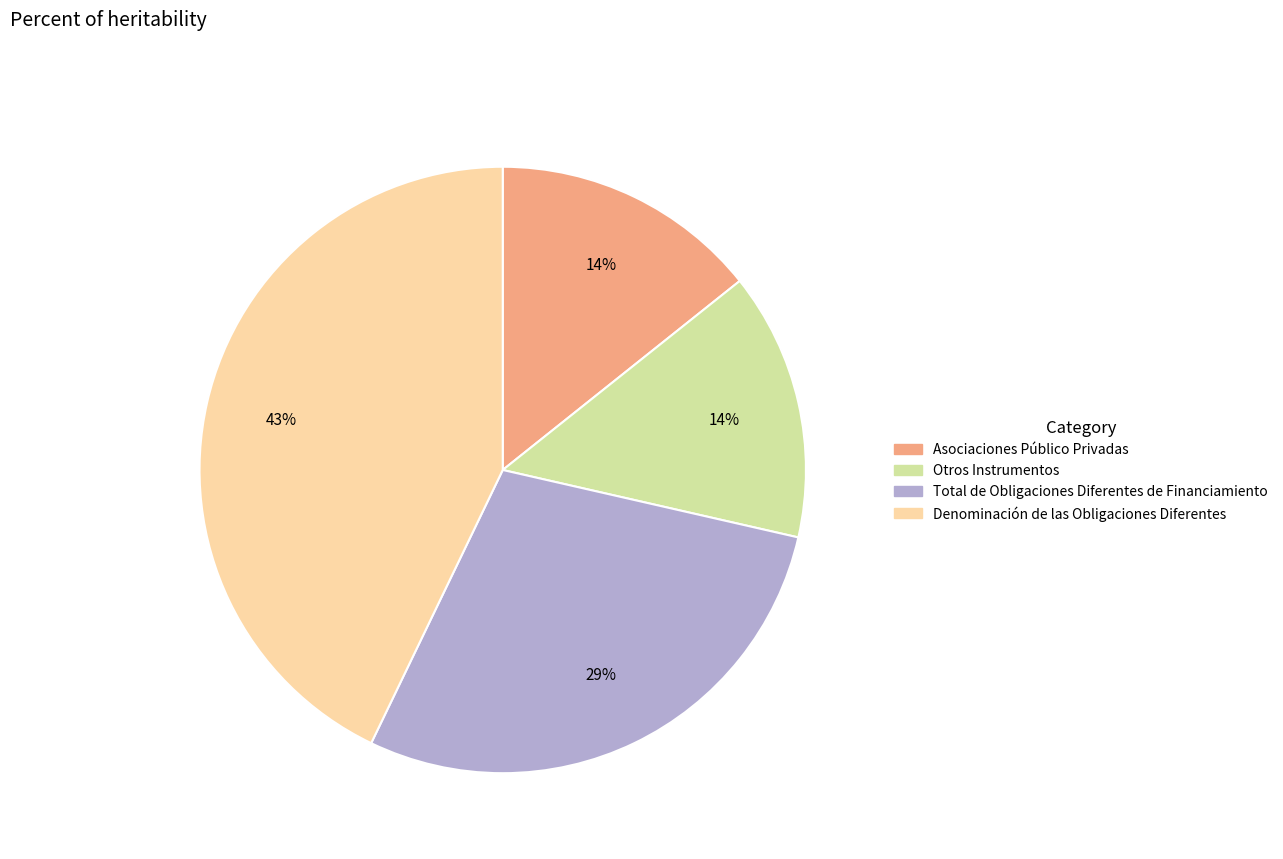

Which slice is the largest?

Denominación de las Obligaciones Diferentes